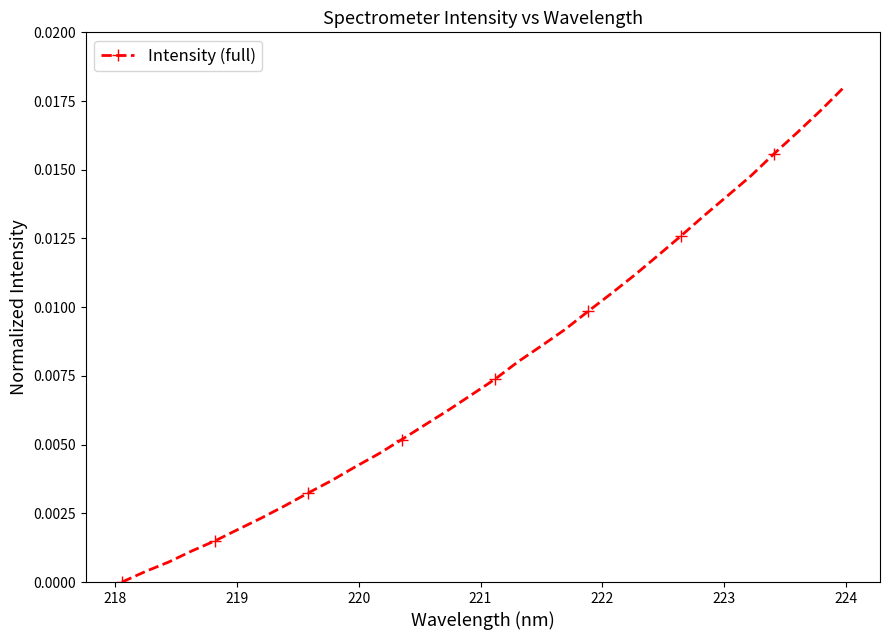

How many lines are shown in the chart?

1